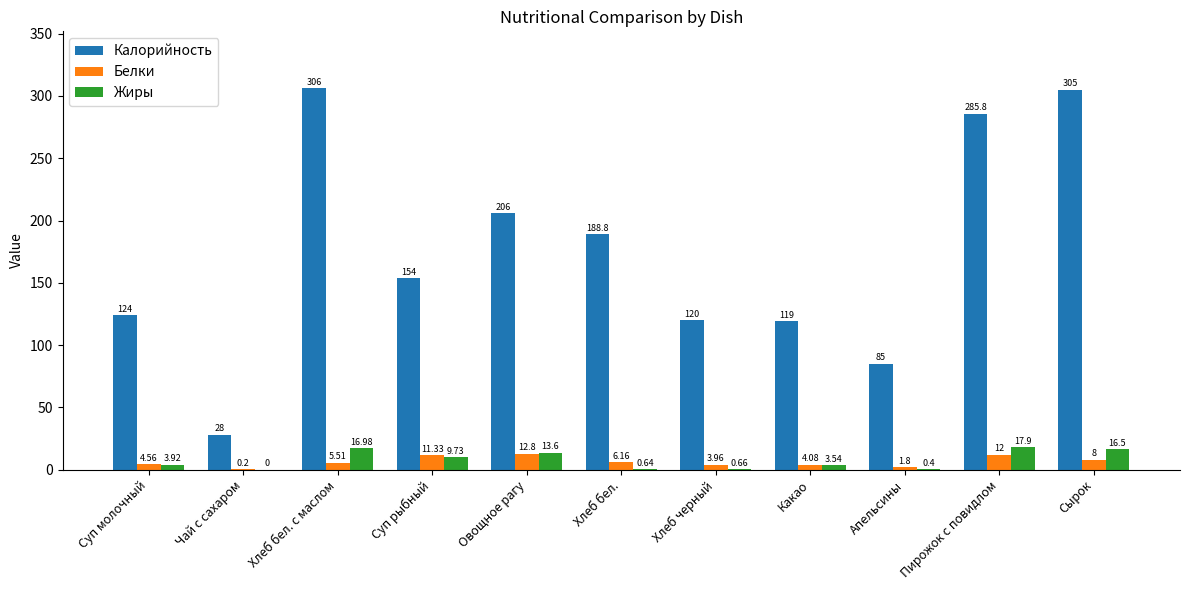

What is the spread (max minus min) of values at Суп рыбный?

144.3